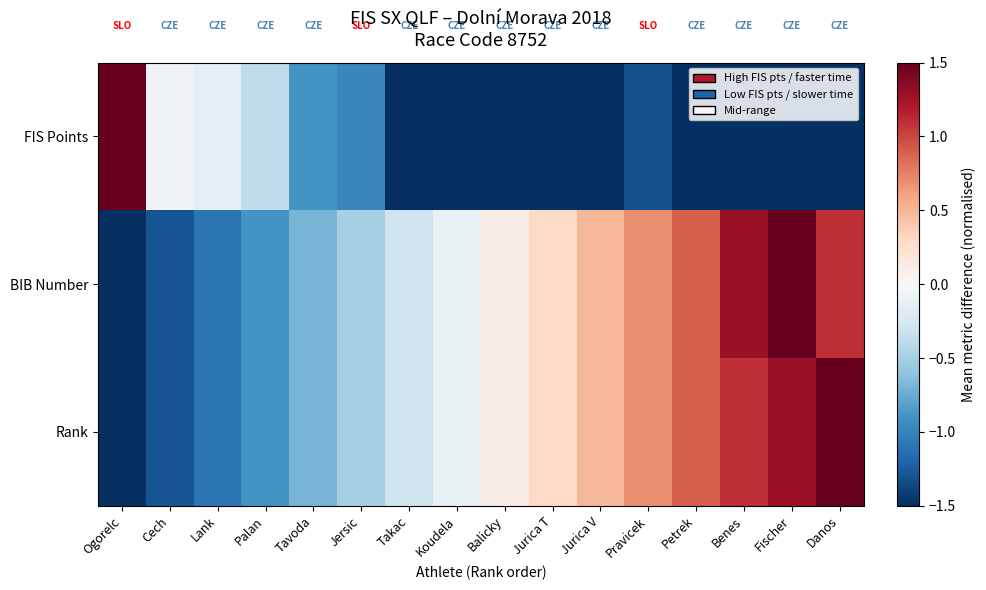

Rank the series at Takac from lowest to highest value.

FIS Points, BIB Number, Rank